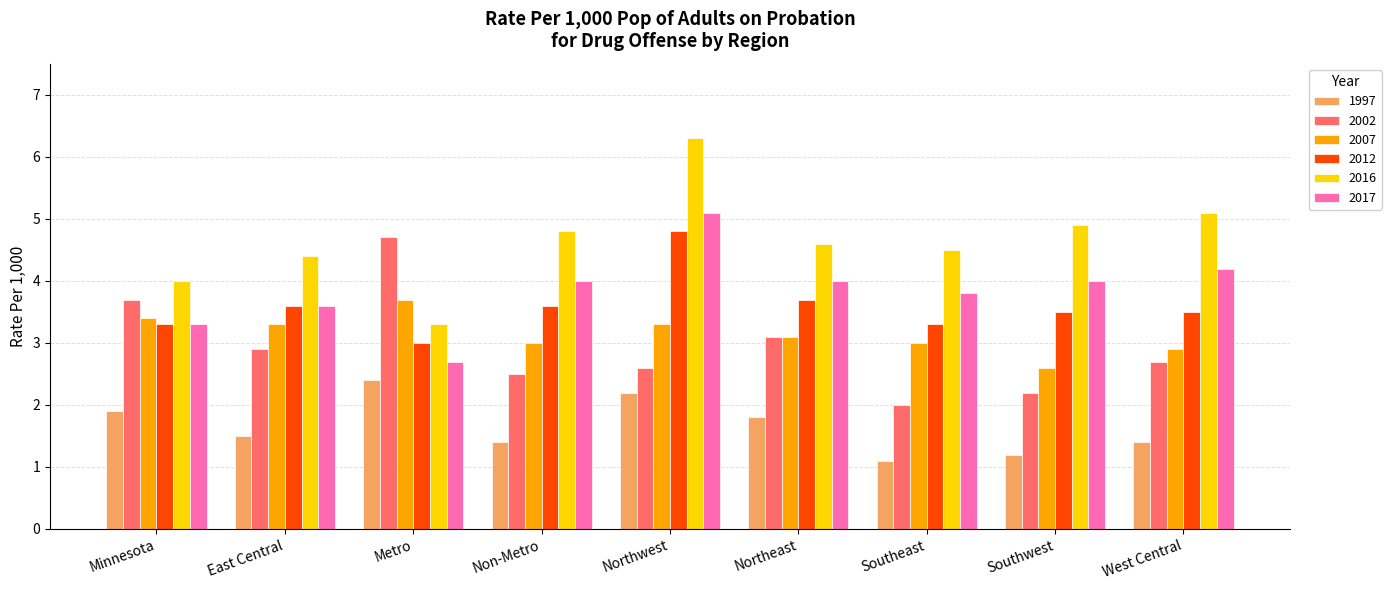

At which label does 2007 reach its minimum?

Southwest